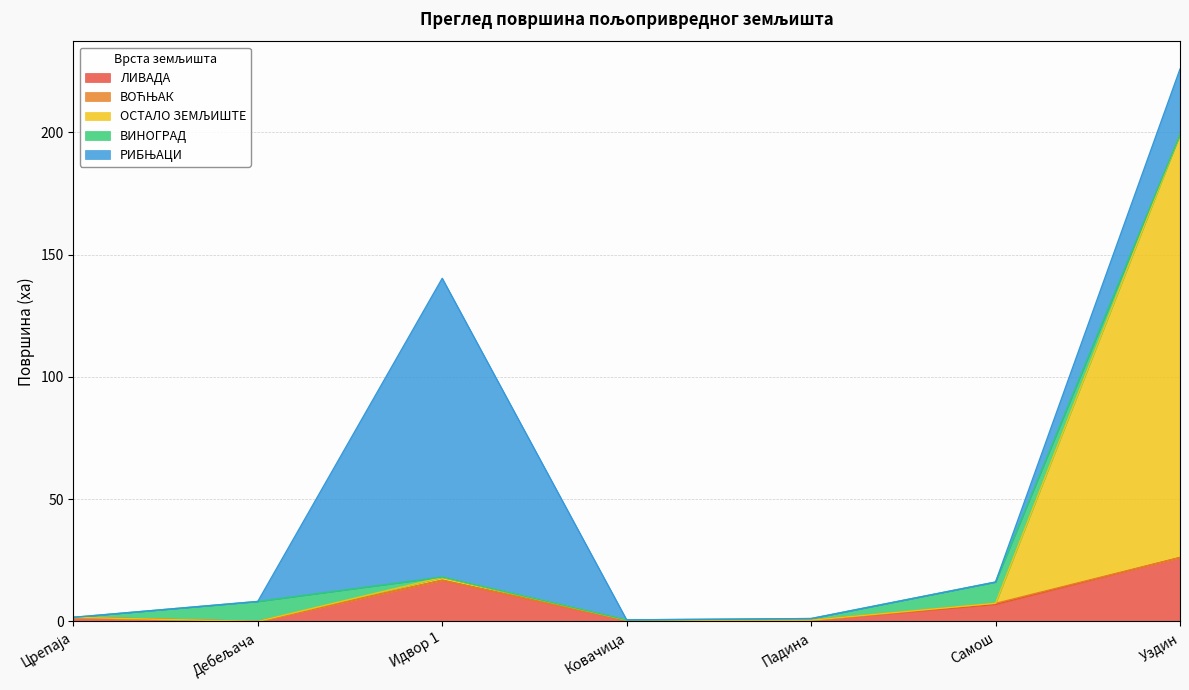

What are all the series names shown in the legend?

ЛИВАДА, ВОЋЊАК, ОСТАЛО ЗЕМЉИШТЕ, ВИНОГРАД, РИБЊАЦИ